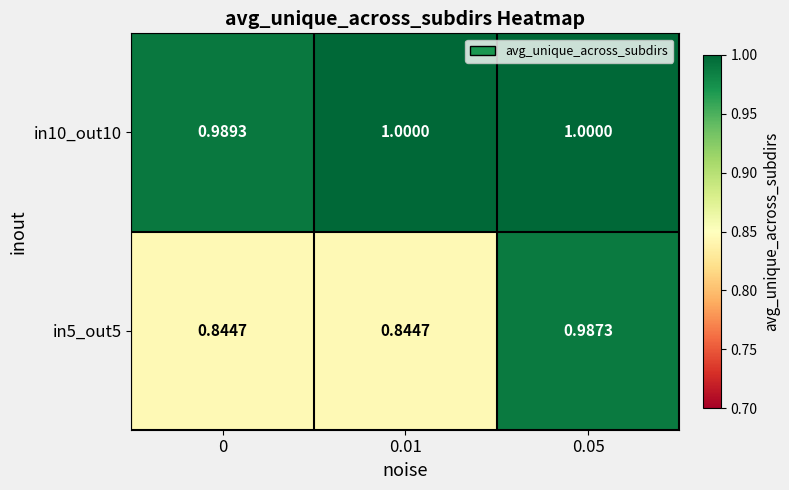

Is the value of in5_out5 at 0.01 greater than the value of in10_out10 at 0.01?

No